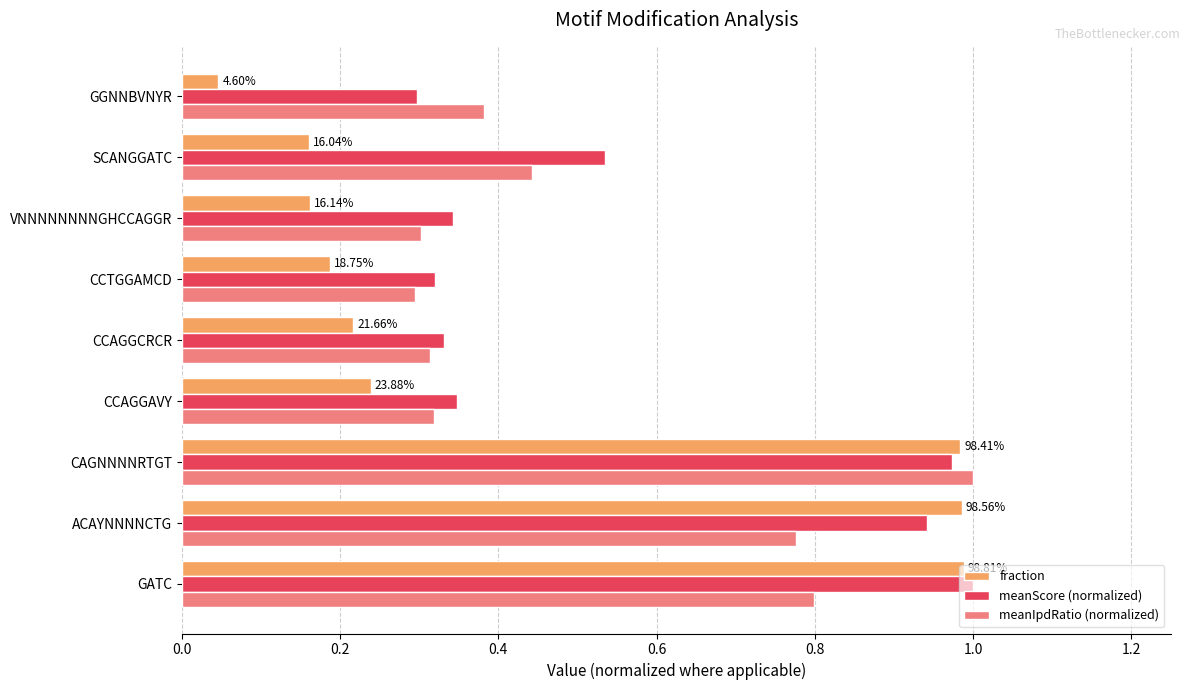

Rank the series by their average value, from lowest to highest.

fraction, meanIpdRatio (normalized), meanScore (normalized)